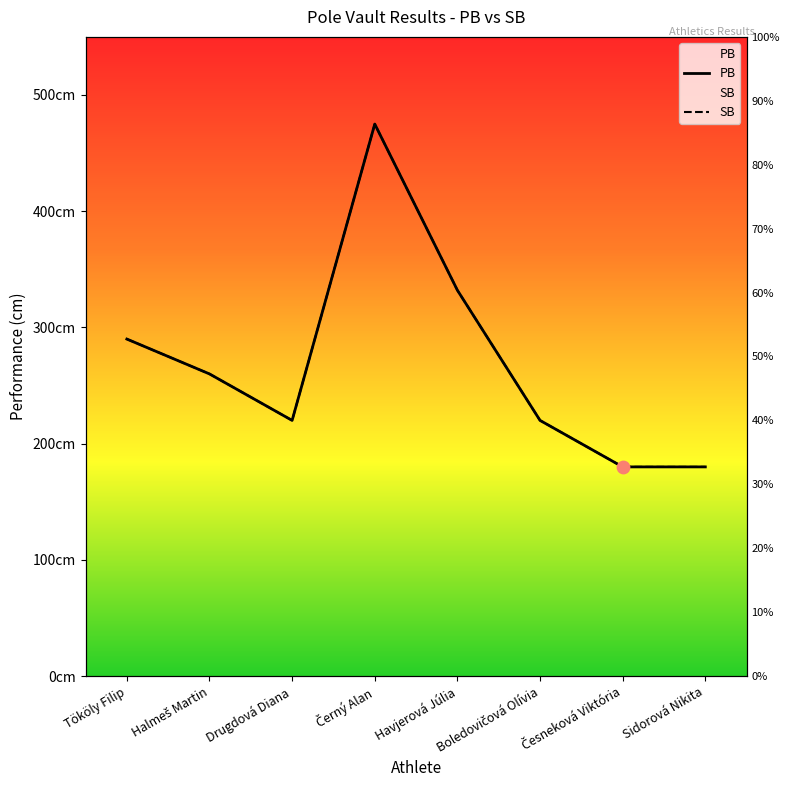

What are all the series names shown in the legend?

PB, SB